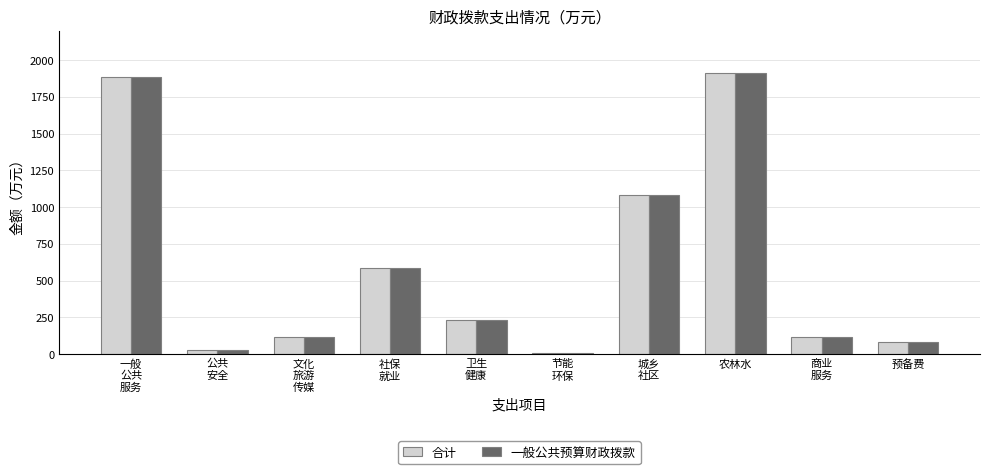

What is the maximum value for 合计?

1910.5